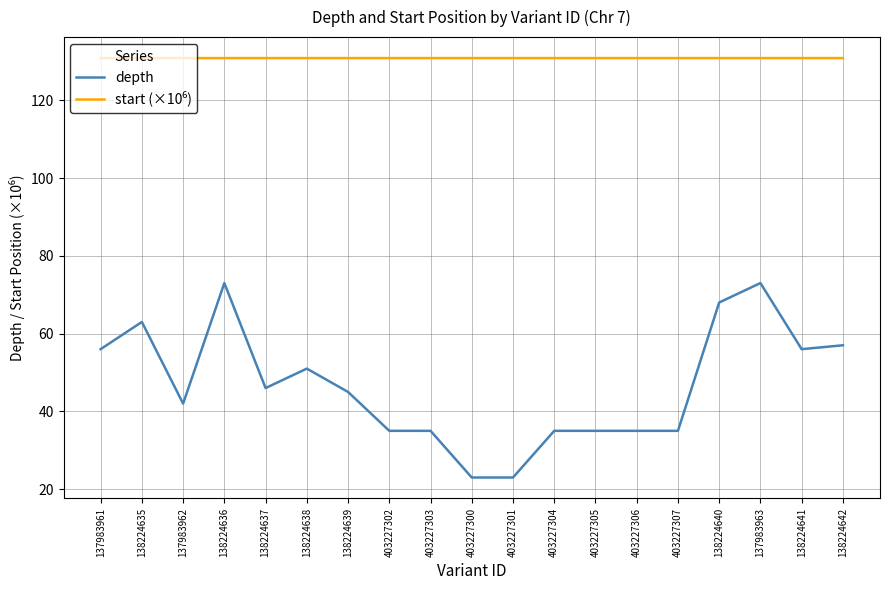

What position from the right is 403227305?

7